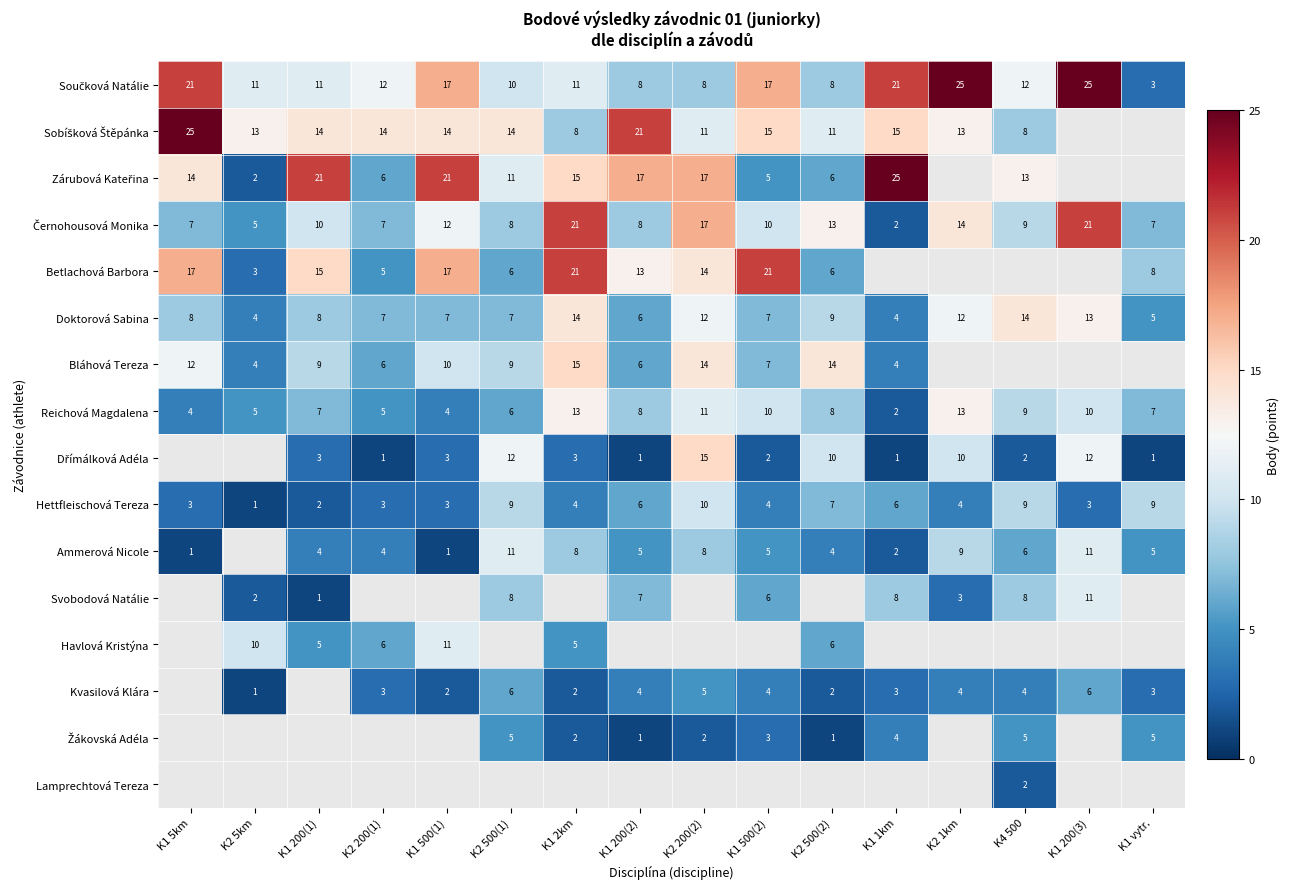

Is it true that Doktorová Sabina equals 4 at K2 200(1)?

False